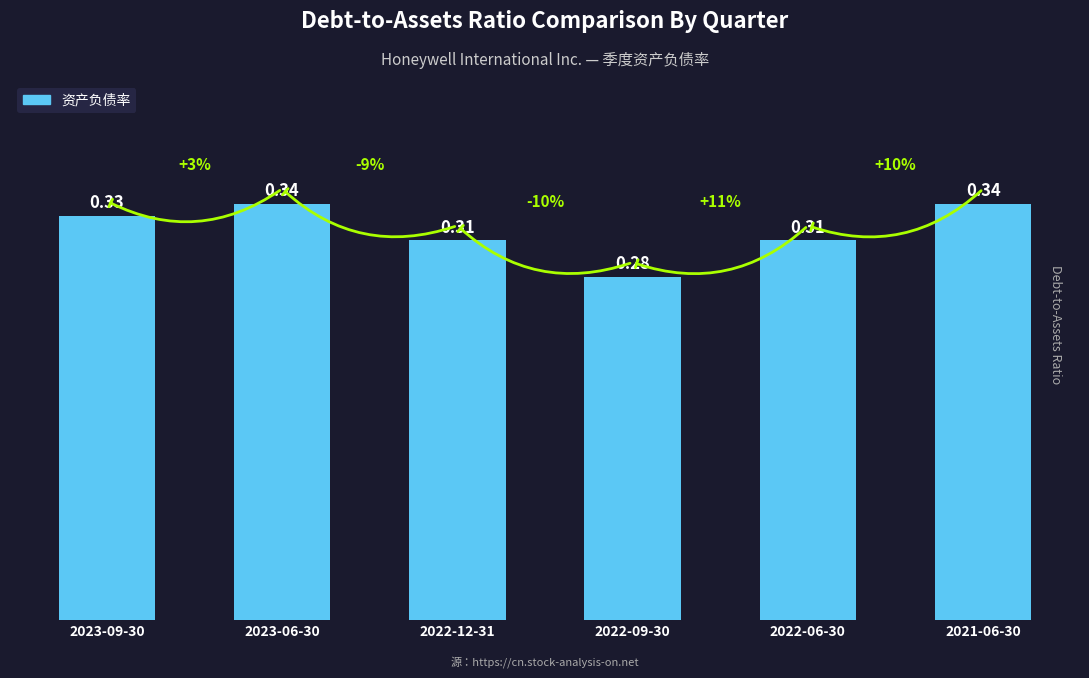

Between 2023-06-30 and 2022-09-30, which is larger?

2023-06-30